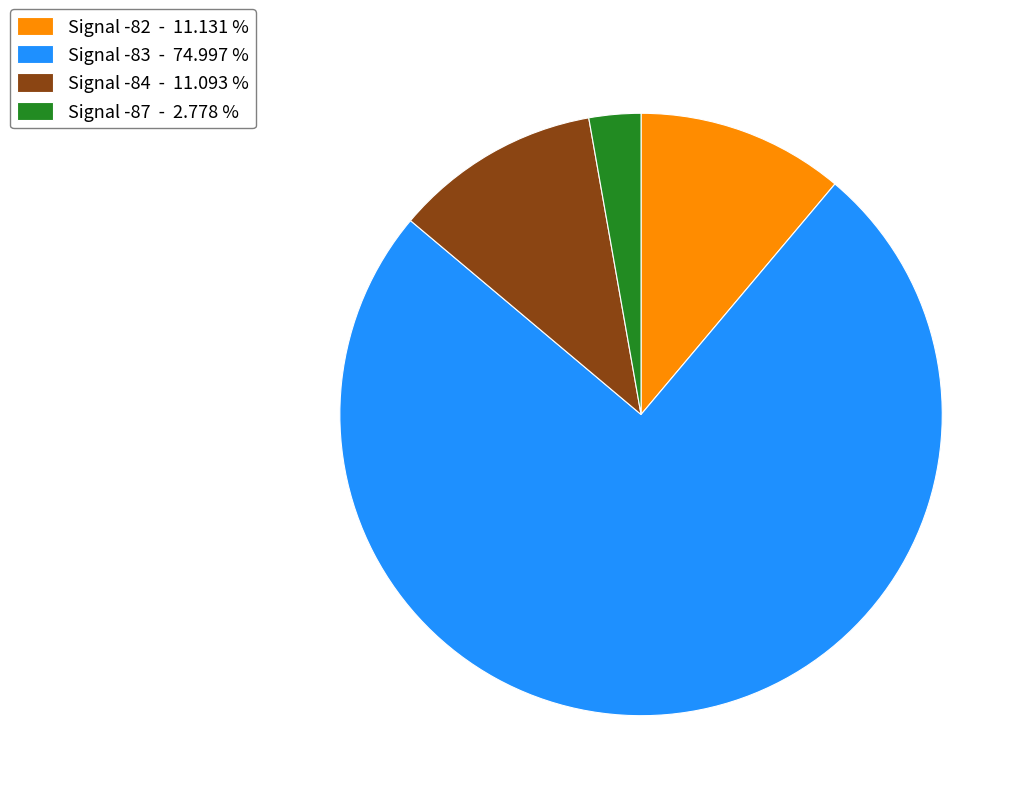

Is there any slice that represents more than half of the pie?

Yes